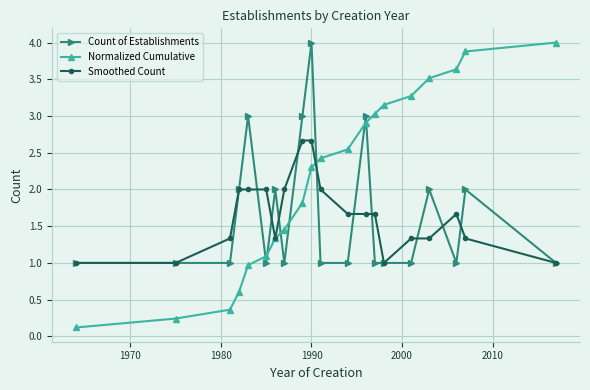

Which series has the largest total across all categories?

Normalized Cumulative